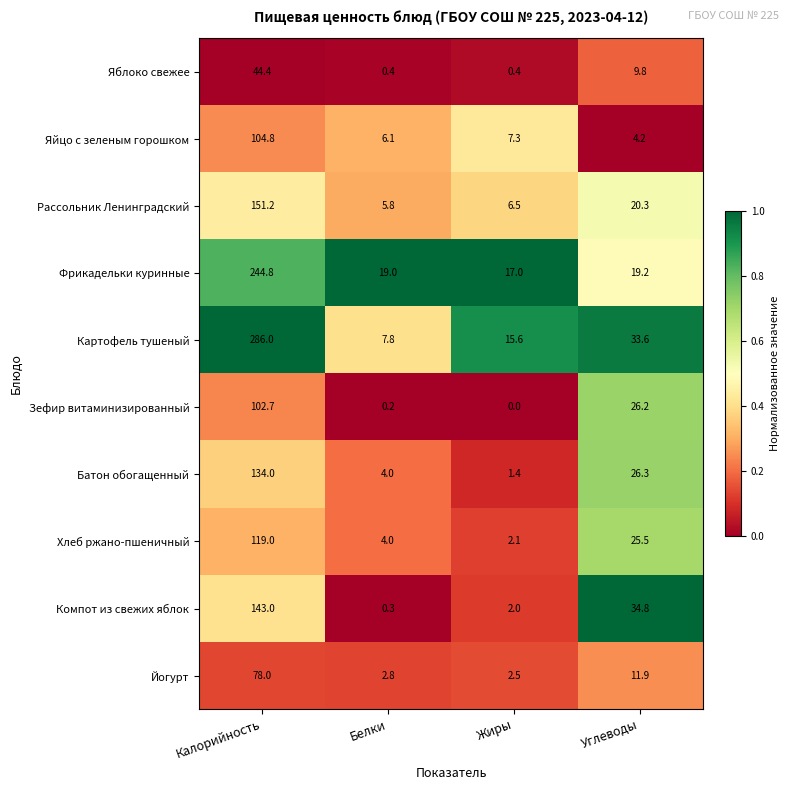

Which series has the largest range (max minus min)?

Картофель тушеный